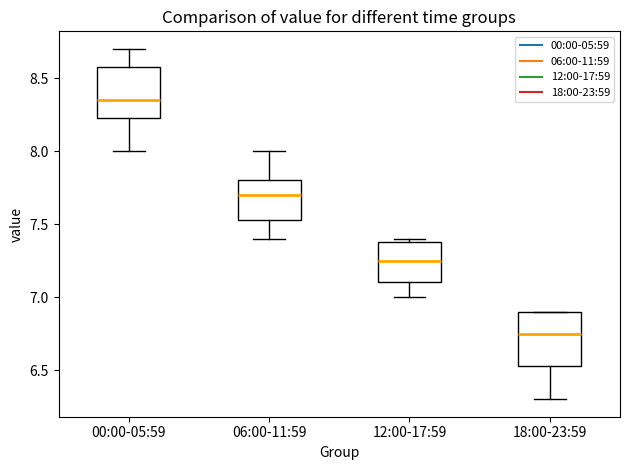

Where does the upper whisker of the box for 06:00-11:59 end on the y-axis? The values are not printed on the chart, so give them approximately, as read against the axis.

8.00